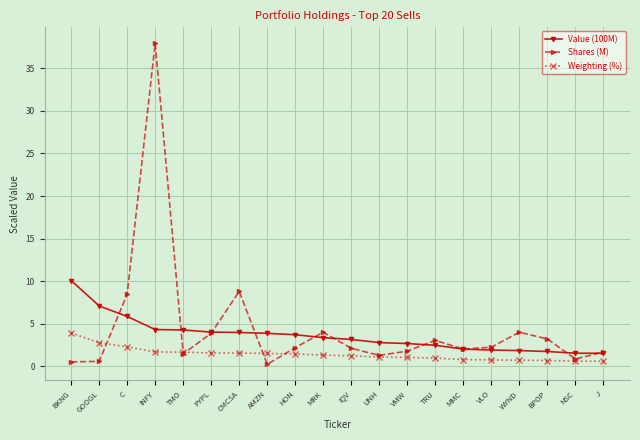

What is the difference between the highest and lowest values at VMW?

1.6